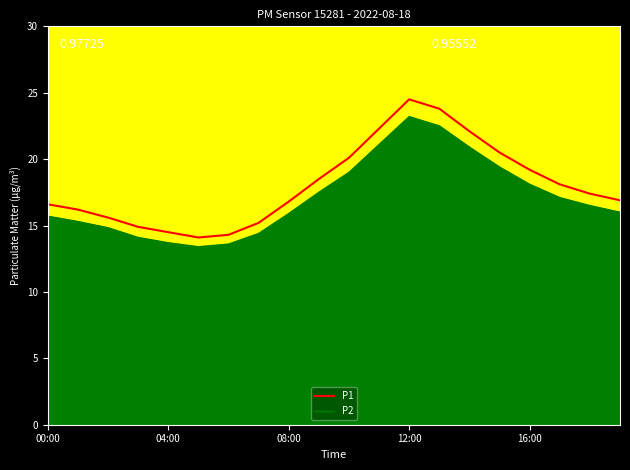

Is the value of P1 at 16 greater than the value of P2 at 18?

Yes